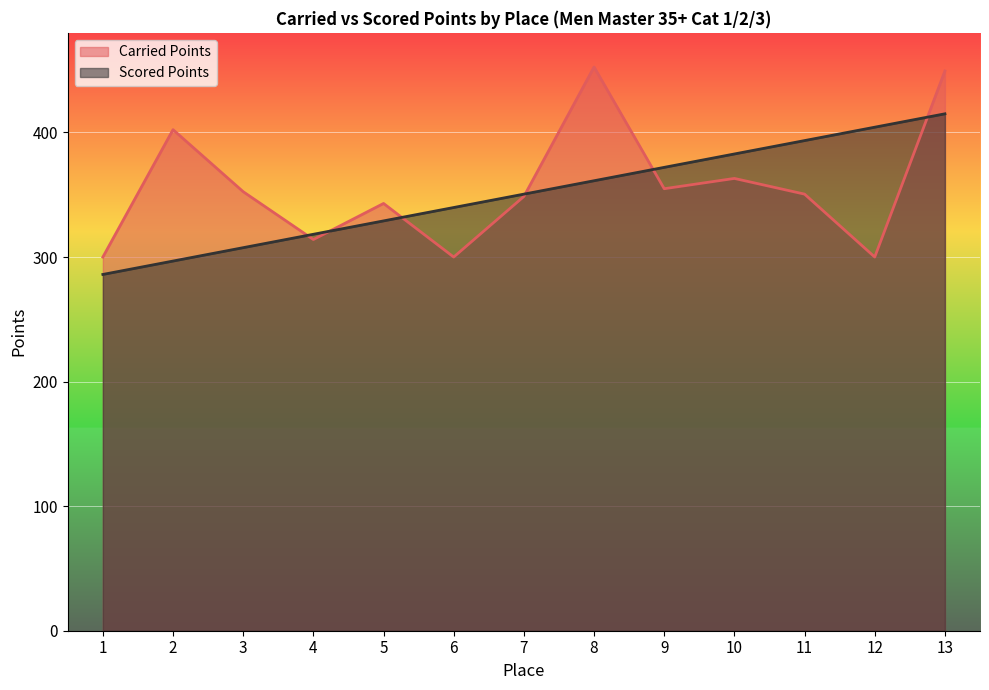

Where does the Carried Points series first go above 350?

2